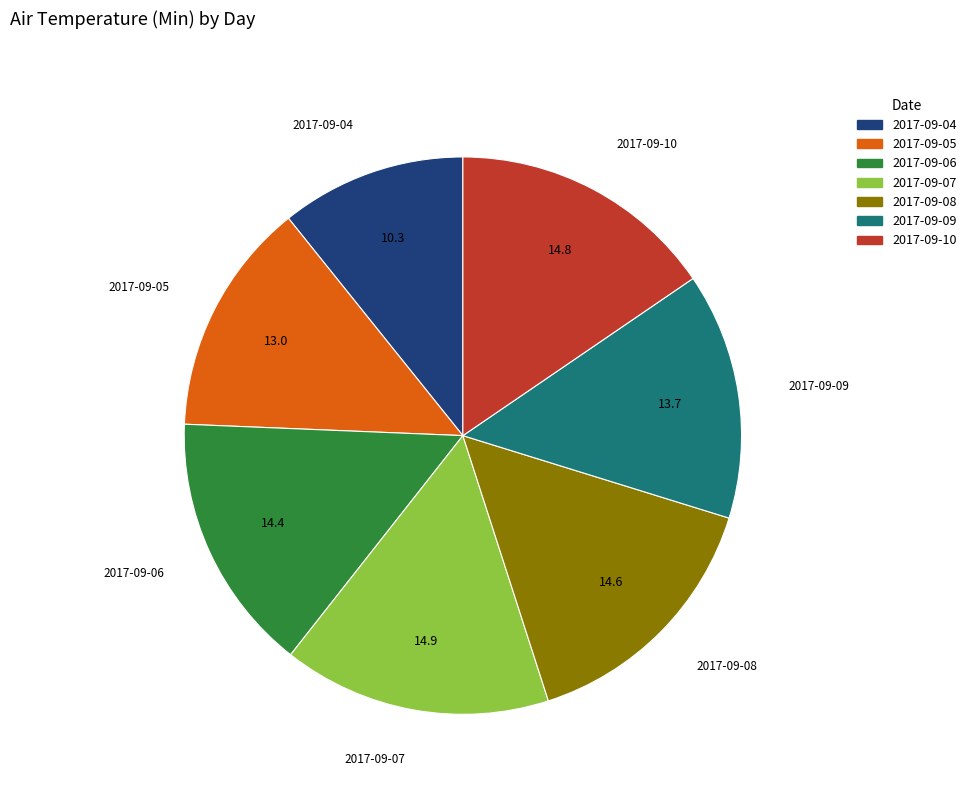

Which has a higher value, 2017-09-09 or 2017-09-05?

2017-09-09